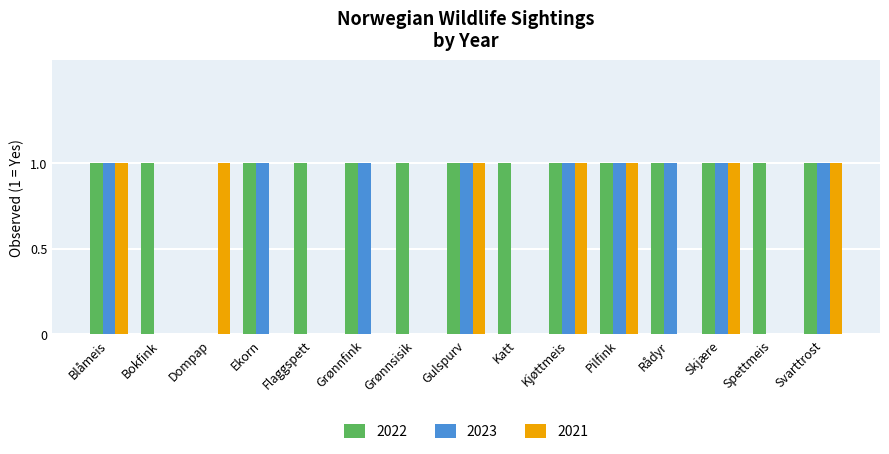

Is it true that 2022 equals 1 at Gulspurv?

True